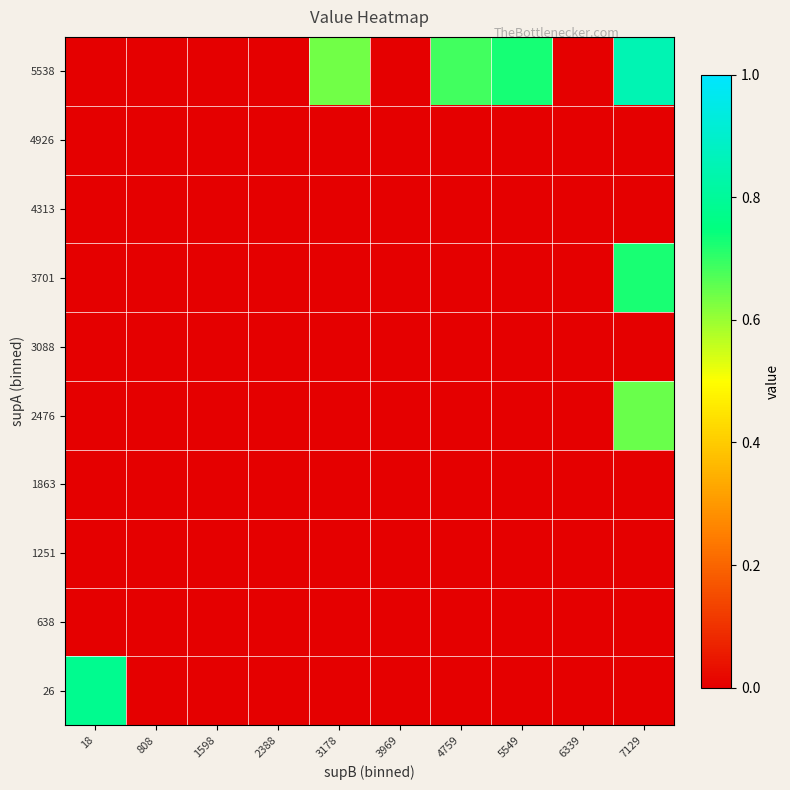

Count the number of categories in the chart.

10